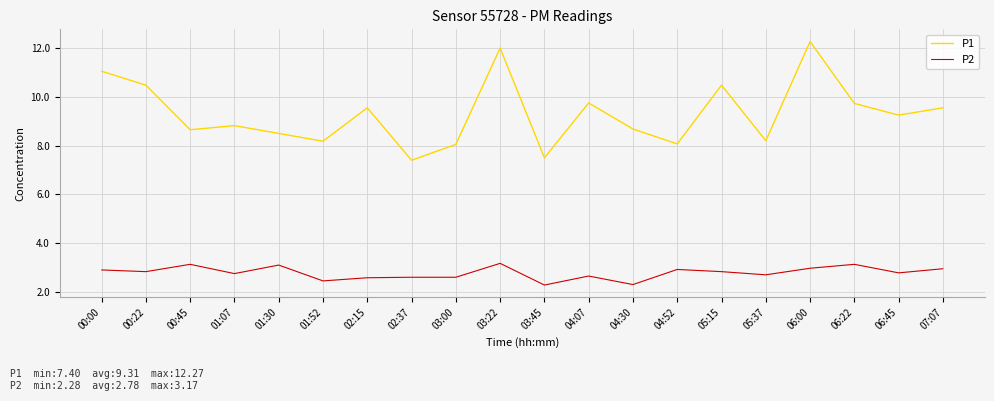

List the series in order of their peak value, lowest first.

P2, P1